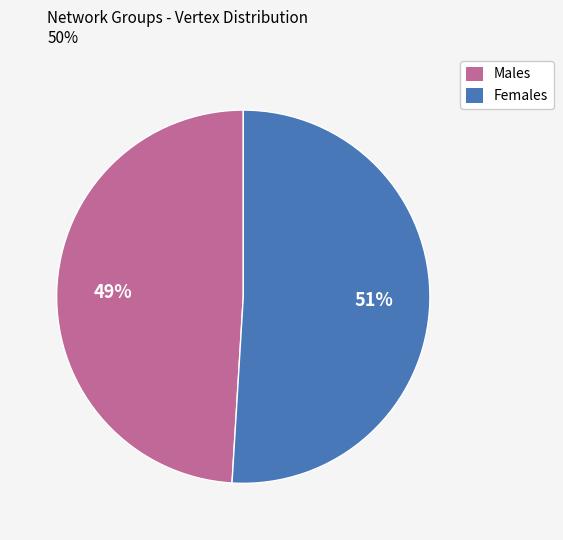

To the nearest percent, what is the average slice percentage?

50%